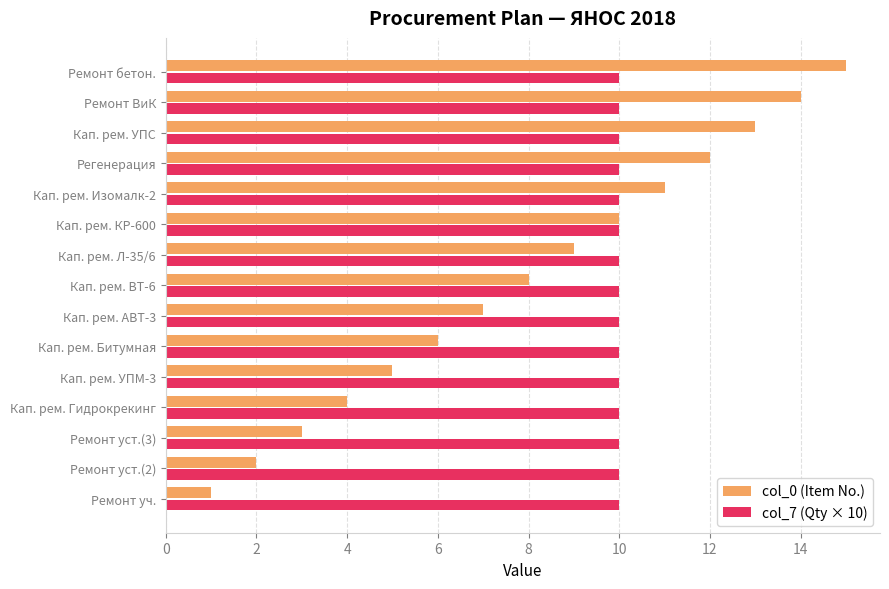

Between Кап. рем. УПМ-3 and Кап. рем. ВТ-6, which series saw the biggest shift?

col_0 (Item No.)